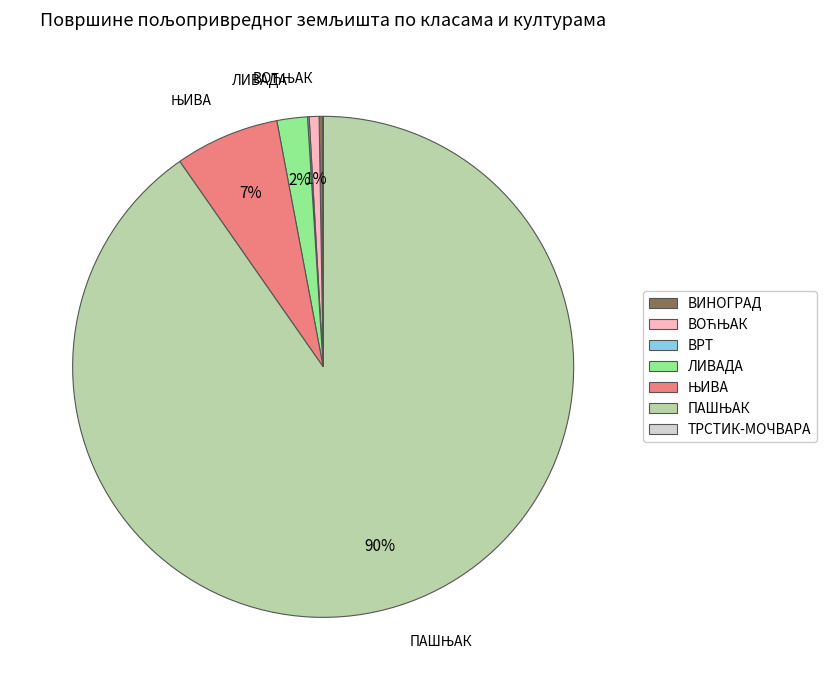

To the nearest percent, what is the average slice percentage?

14%